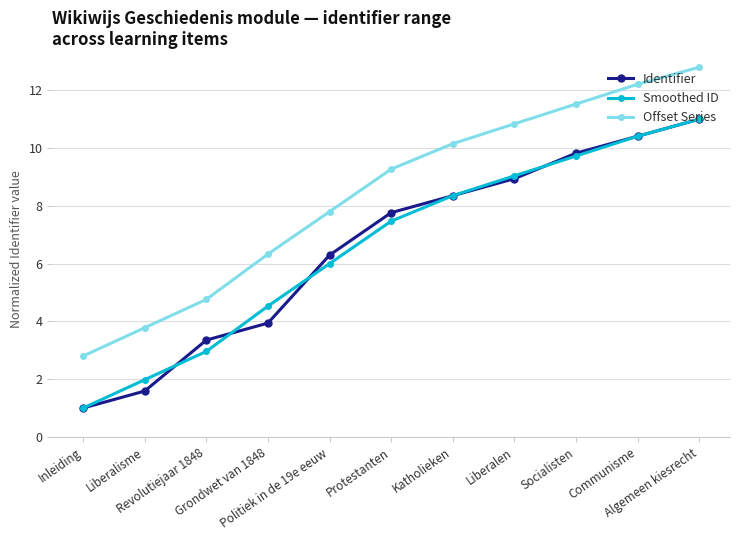

How many data points in Offset Series are above 9?

6